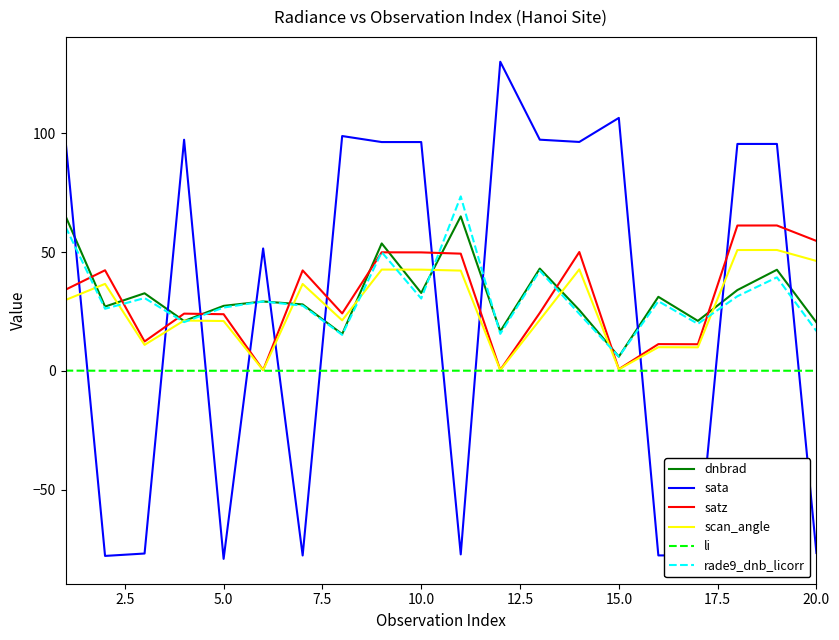

What is the difference between the second highest and minimum values in the sata series?

185.7